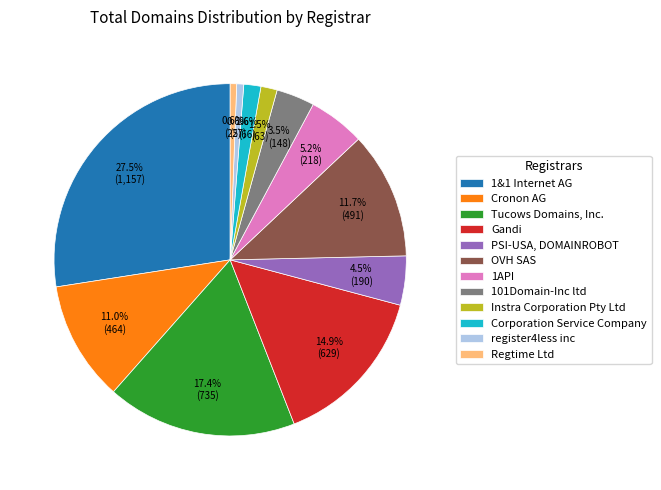

To the nearest percent, what is the combined percentage of Regtime Ltd and Gandi?

16%